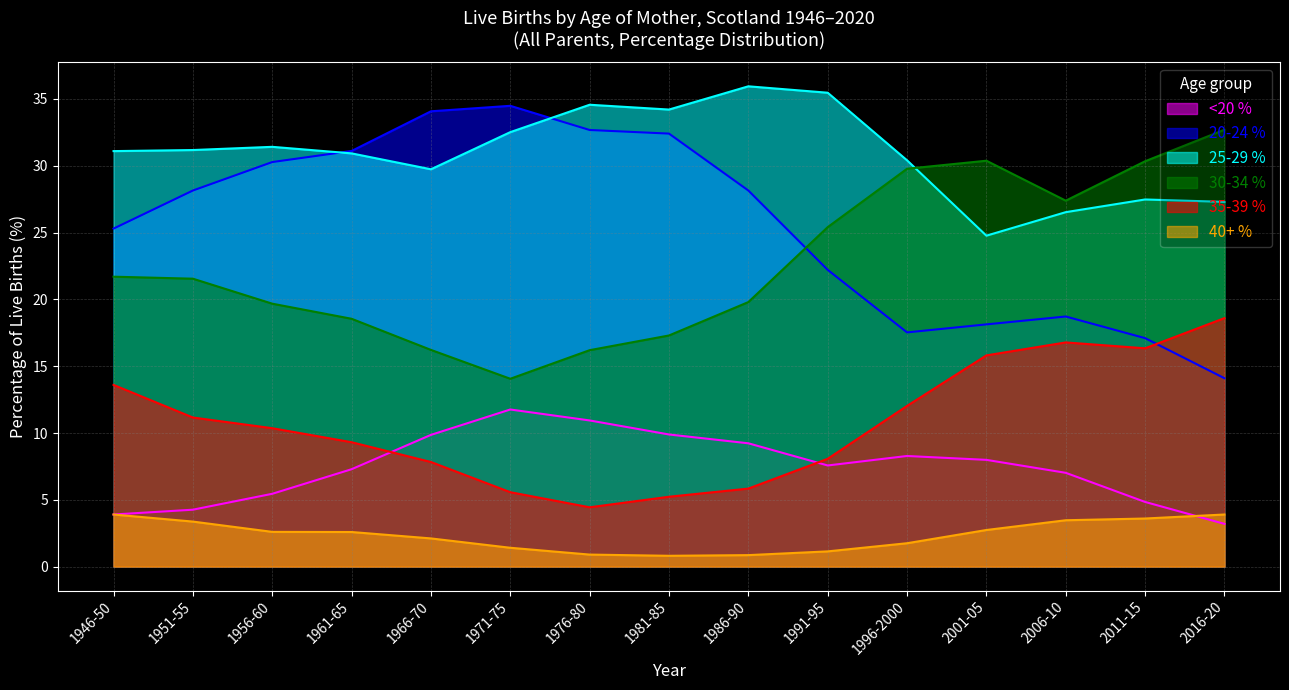

What is the lowest value of the 35-39 % series?

4.4